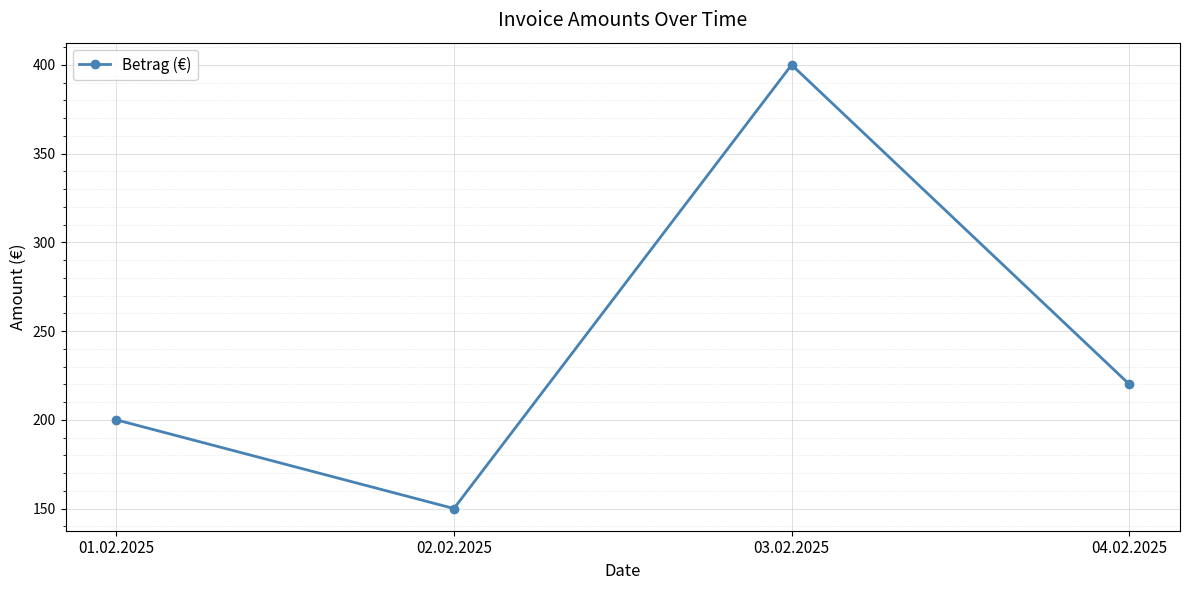

Read the value at 04.02.2025, to the nearest 50.

200